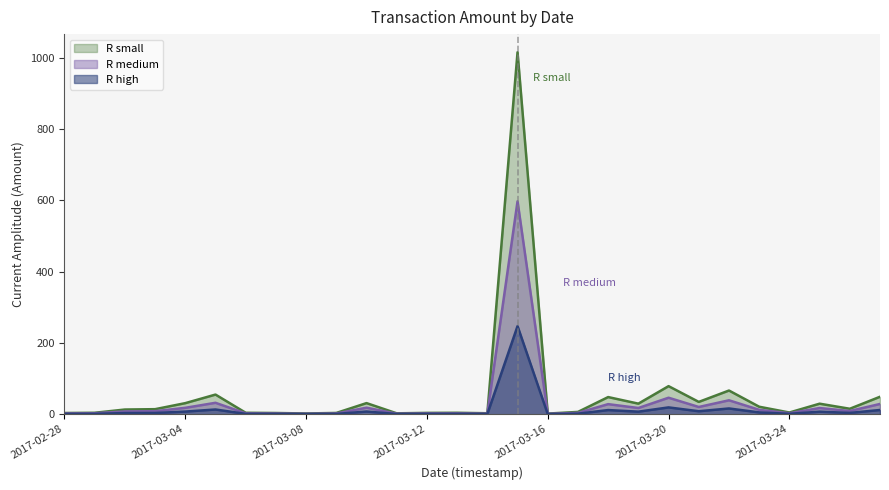

How many data points in R medium are above 8?

14